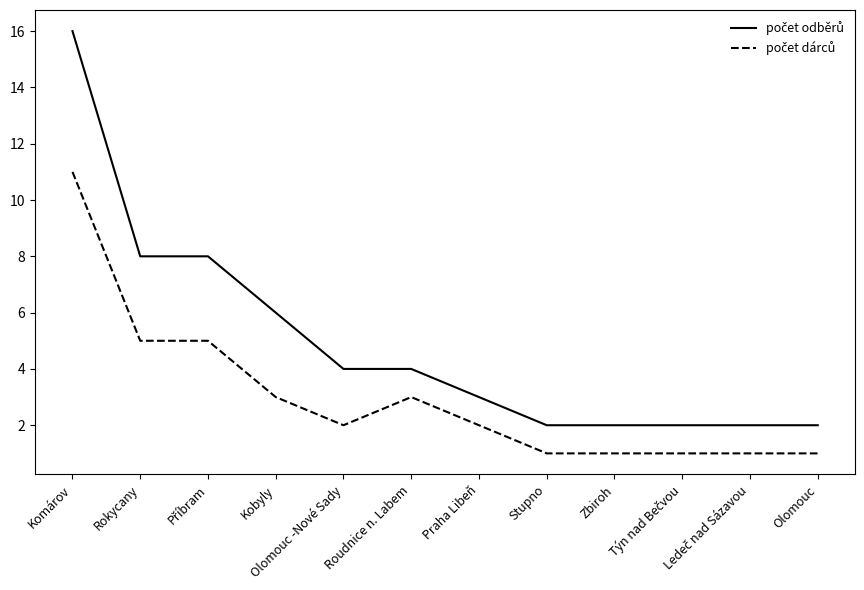

What is the greatest value displayed?

16